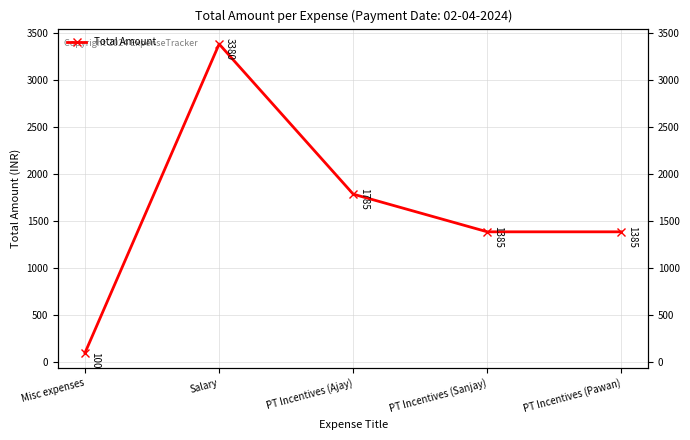

Rank the categories by value from highest to lowest.

Salary, PT Incentives (Ajay), PT Incentives (Sanjay), PT Incentives (Pawan), Misc expenses